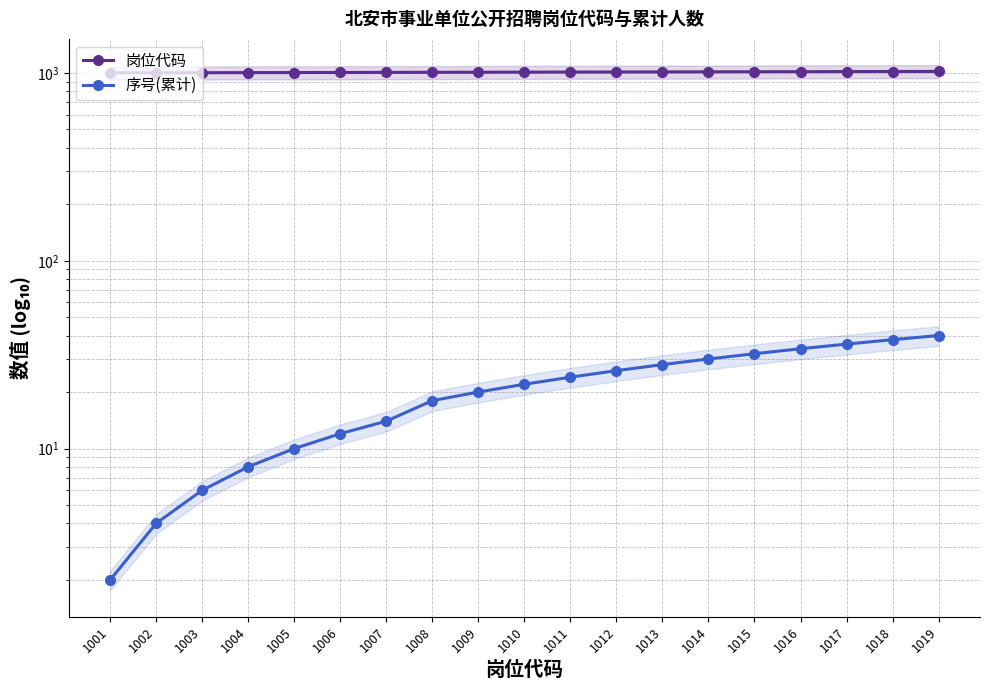

What is the spread (max minus min) of values at 1012?

986